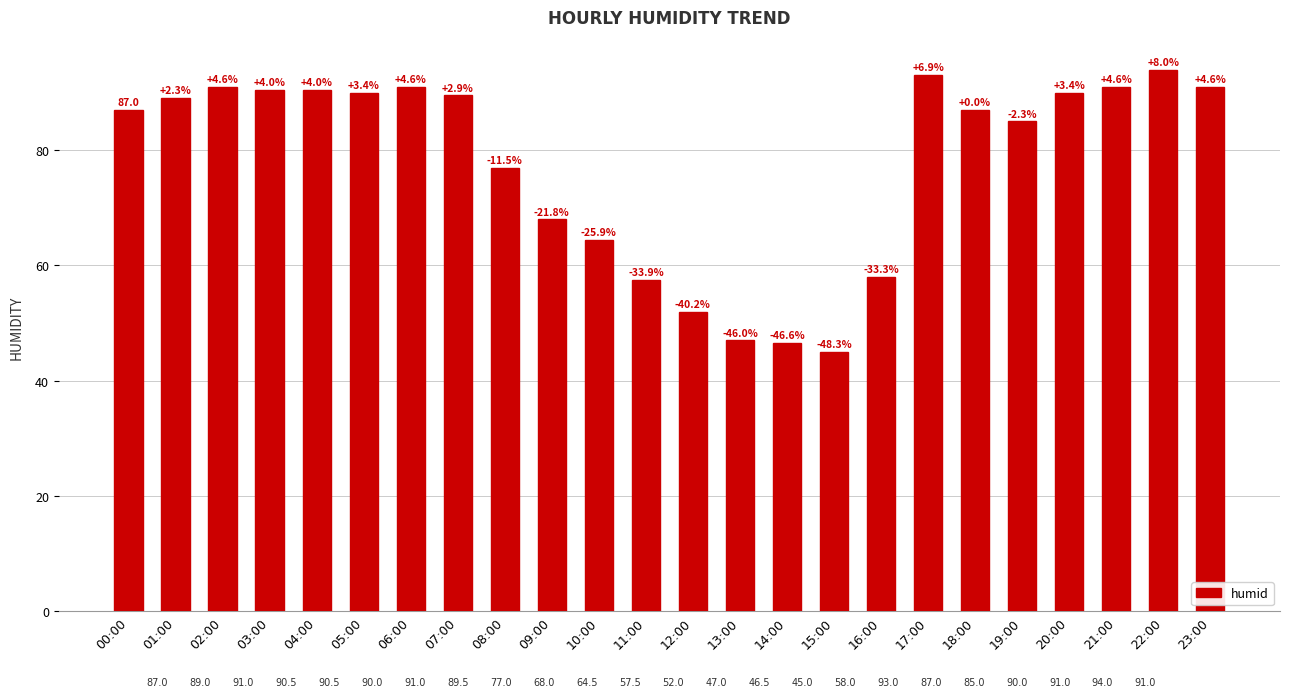

How many bars are there in total?

24